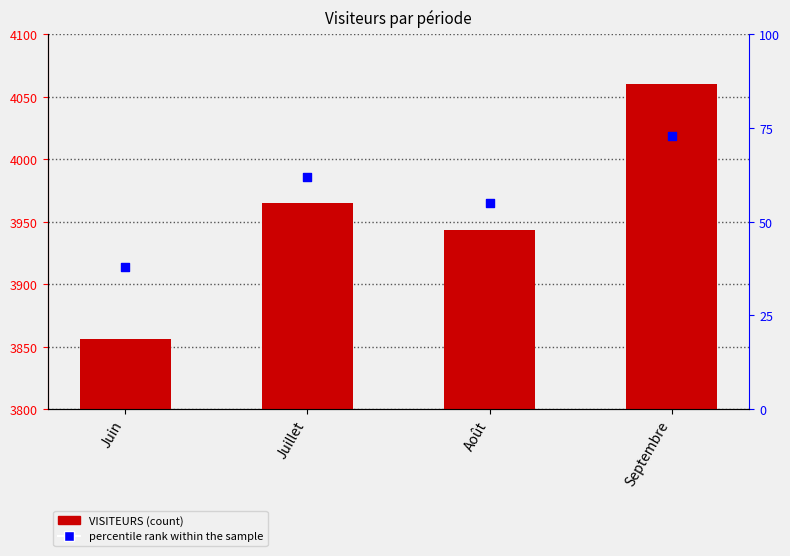

Is the value of percentile rank within the sample at Août greater than the value of VISITEURS at Septembre?

No